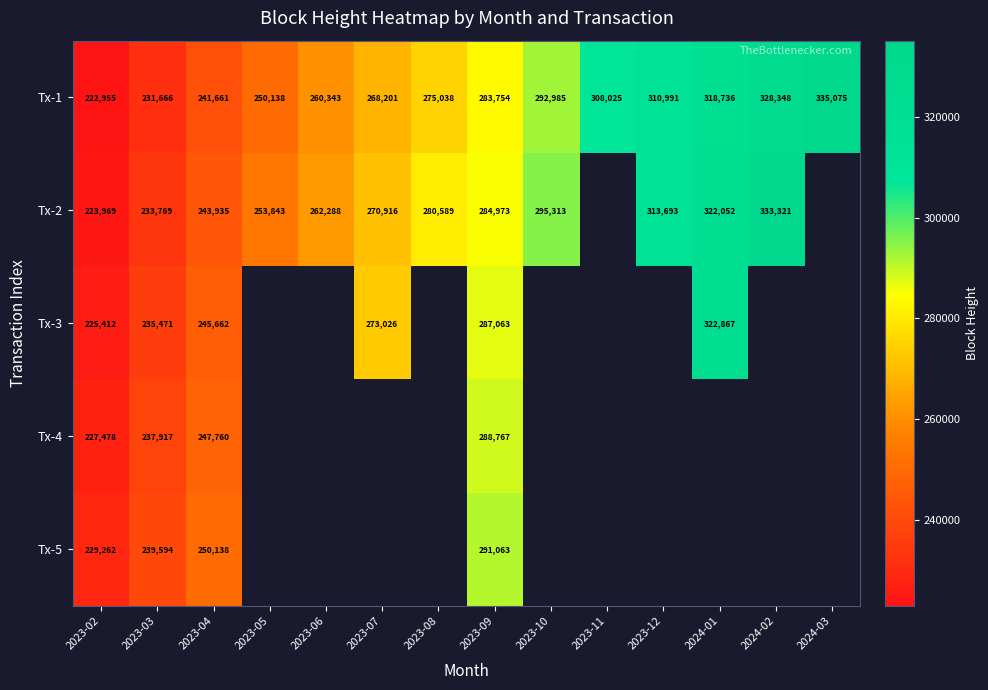

True or false: Tx-1 has a value of 499953 at 2023-12.

False